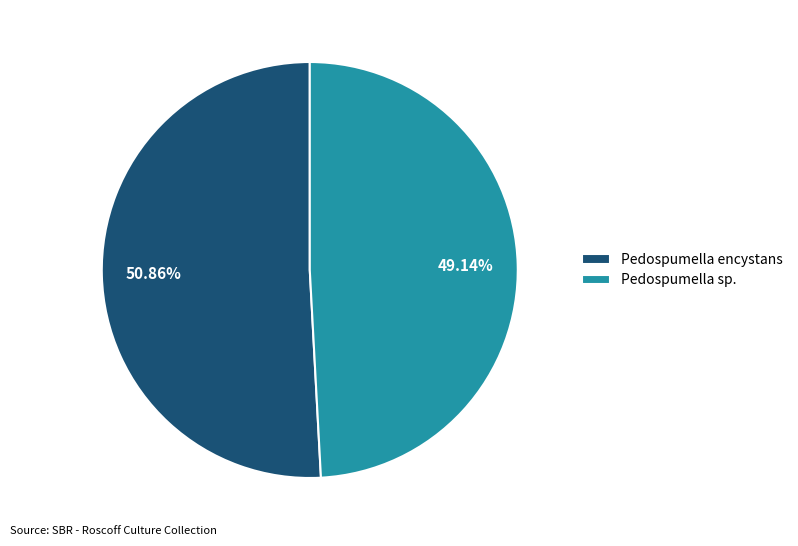

Rank the categories by value from lowest to highest.

Pedospumella sp., Pedospumella encystans